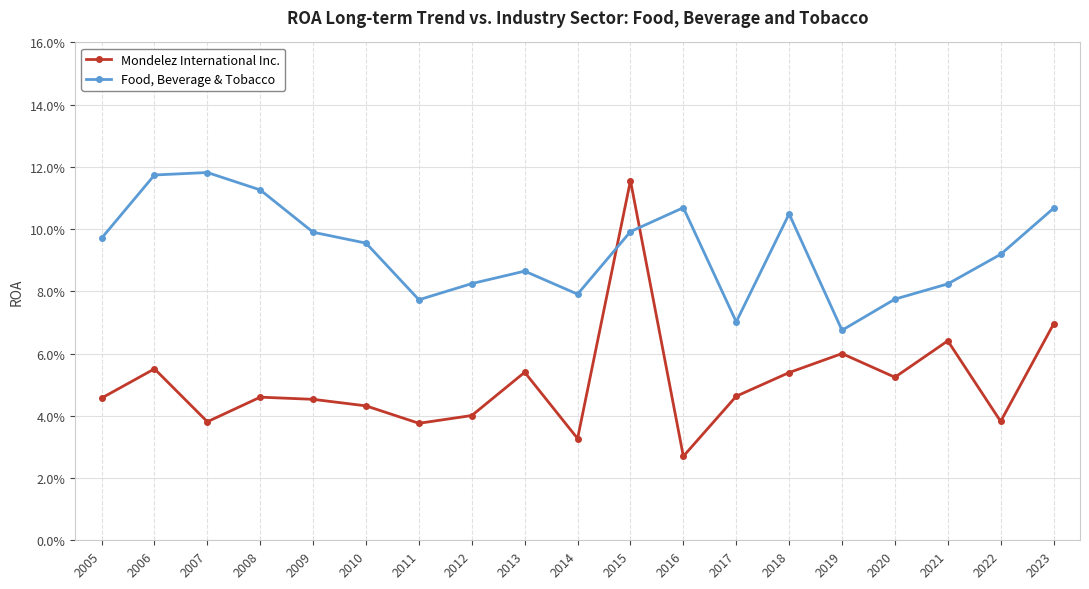

List the labels in order of Food, Beverage & Tobacco value, largest first.

2007, 2006, 2008, 2016, 2023, 2018, 2015, 2009, 2005, 2010, 2022, 2013, 2012, 2021, 2014, 2020, 2011, 2017, 2019